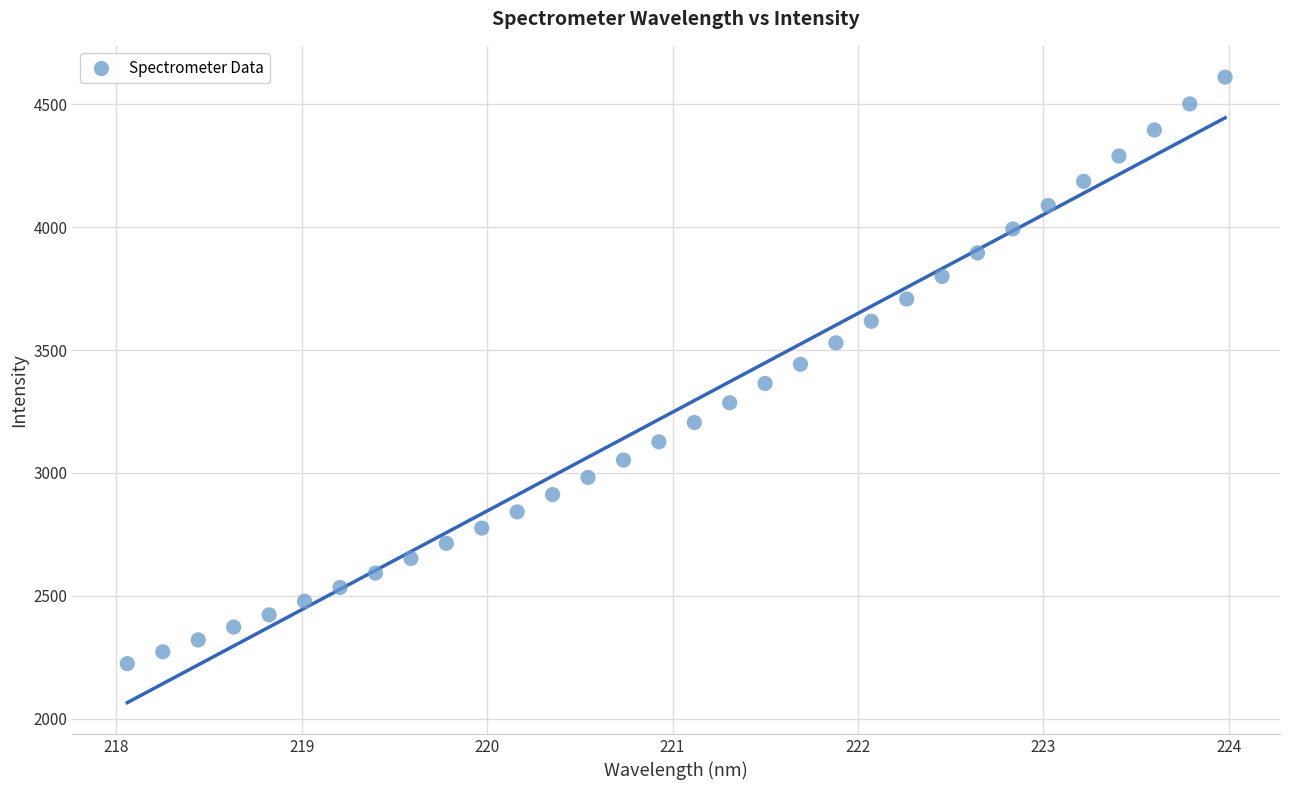

What is the range of Y values (max minus min)?

2386.8